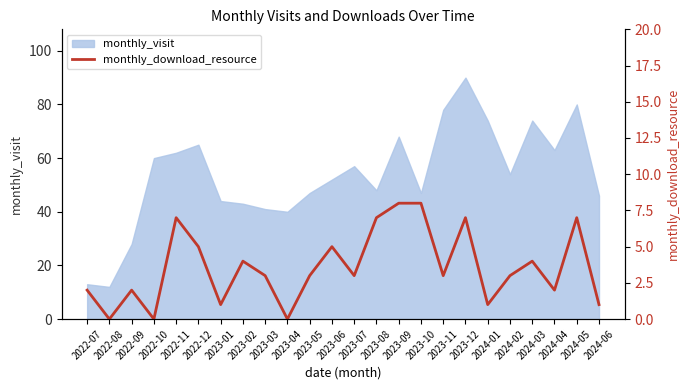

How many values are below 3?

9